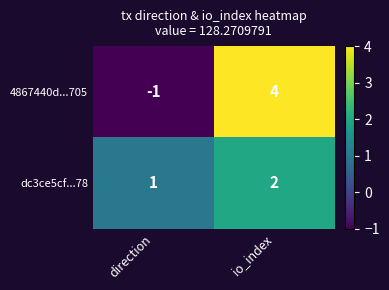

Rank the series at io_index from highest to lowest value.

4867440d...705, dc3ce5cf...78